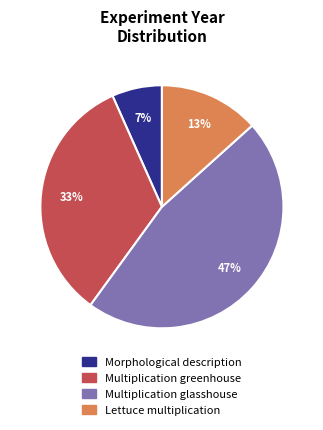

To the nearest percent, what is the difference between the largest and smallest slice percentages?

40%